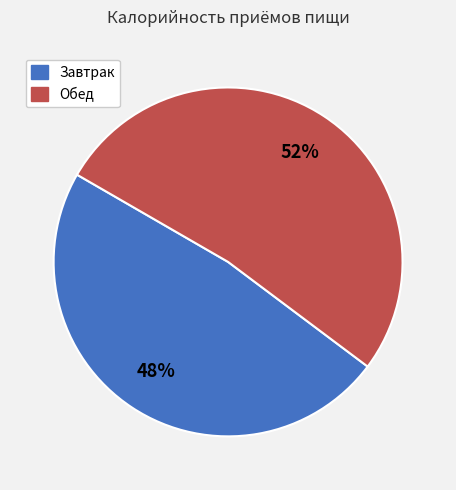

How many slices are in this pie chart?

2